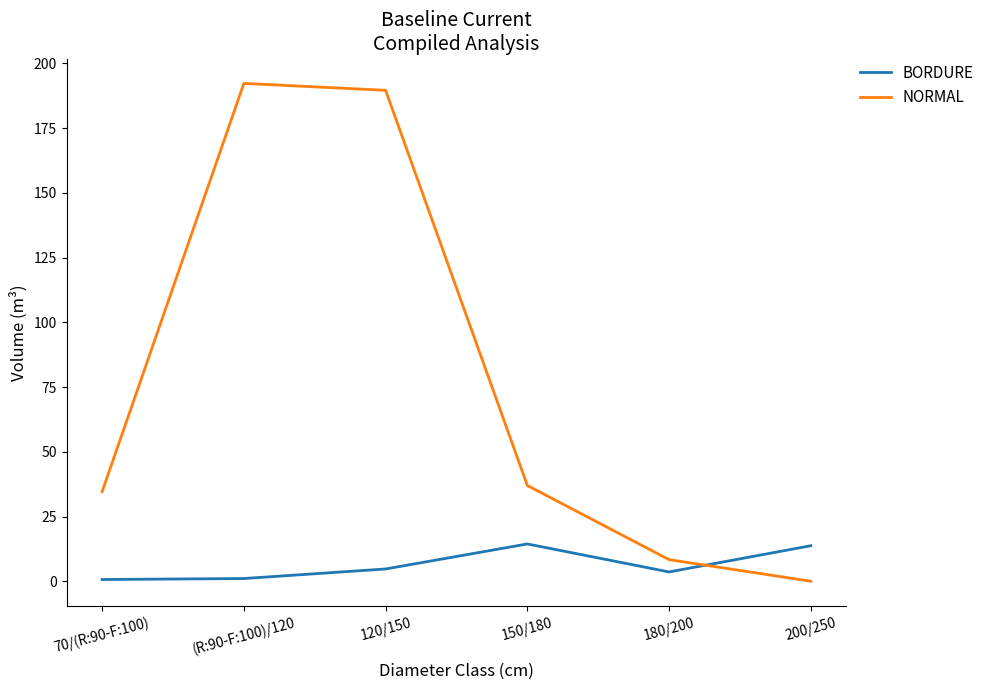

How many intersections are there between BORDURE and NORMAL?

1